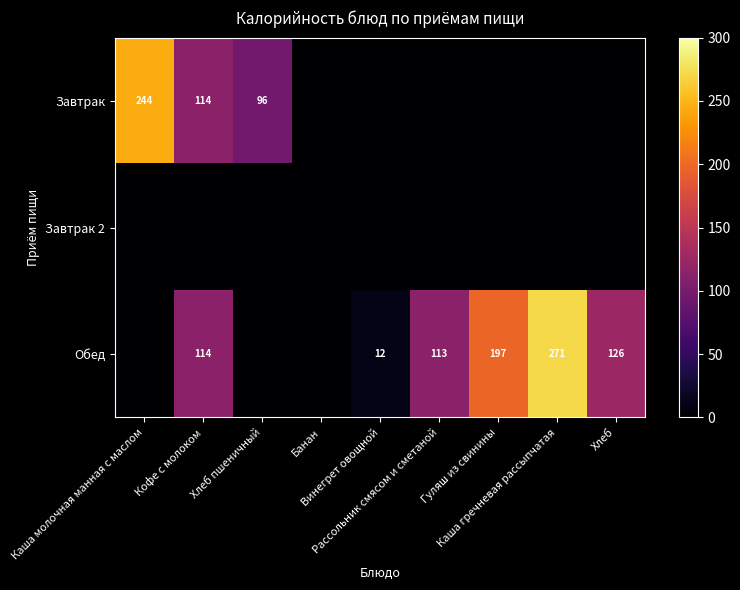

Rank the series at Гуляш из свинины from lowest to highest value.

Завтрак, Завтрак 2, Обед